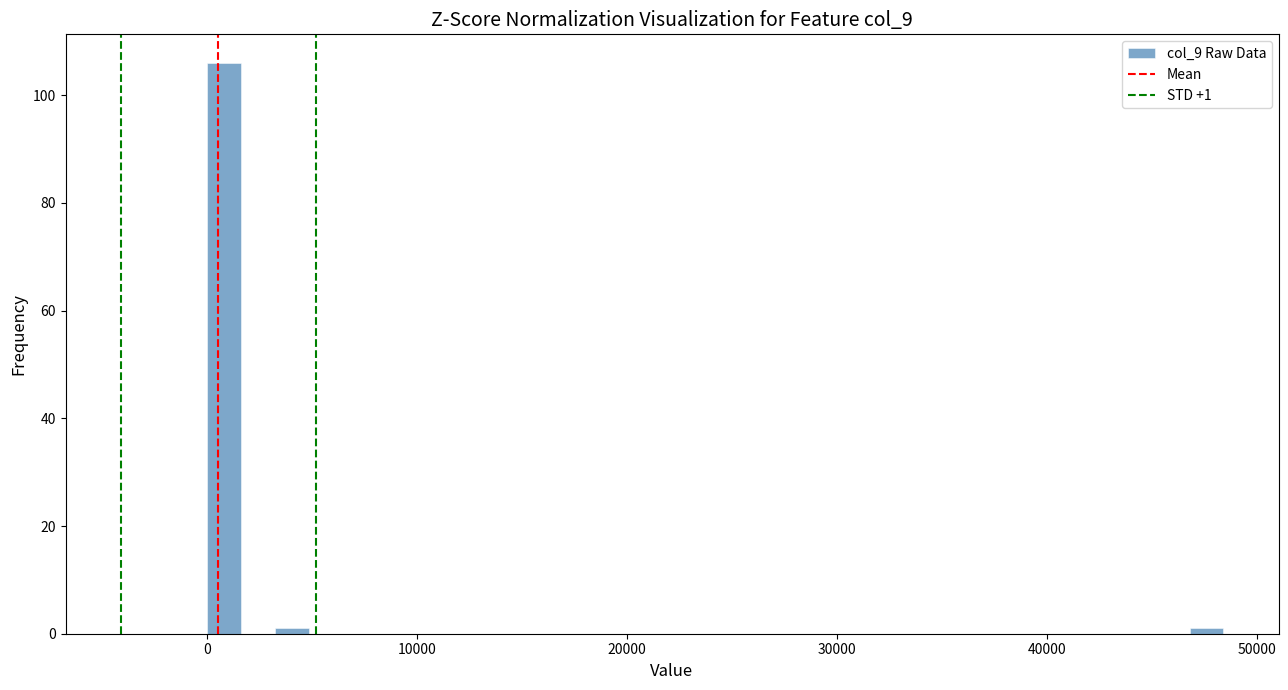

Around what value on the x-axis is the tallest bar? Give the approximate position of its centre, as read against the axis.

1000